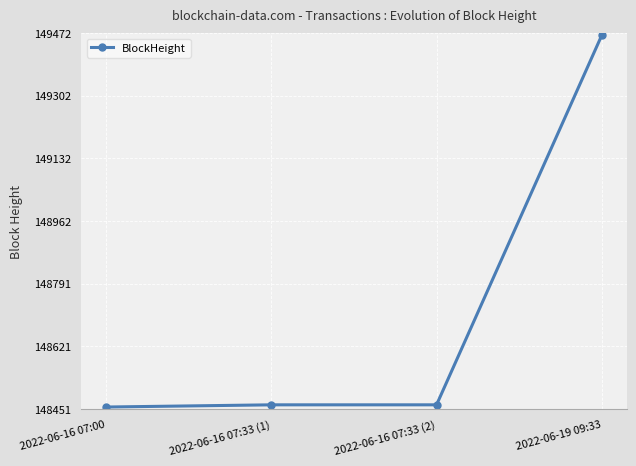

What is the sum of the values at 2022-06-19 09:33 and 2022-06-16 07:33 (1)?

297929